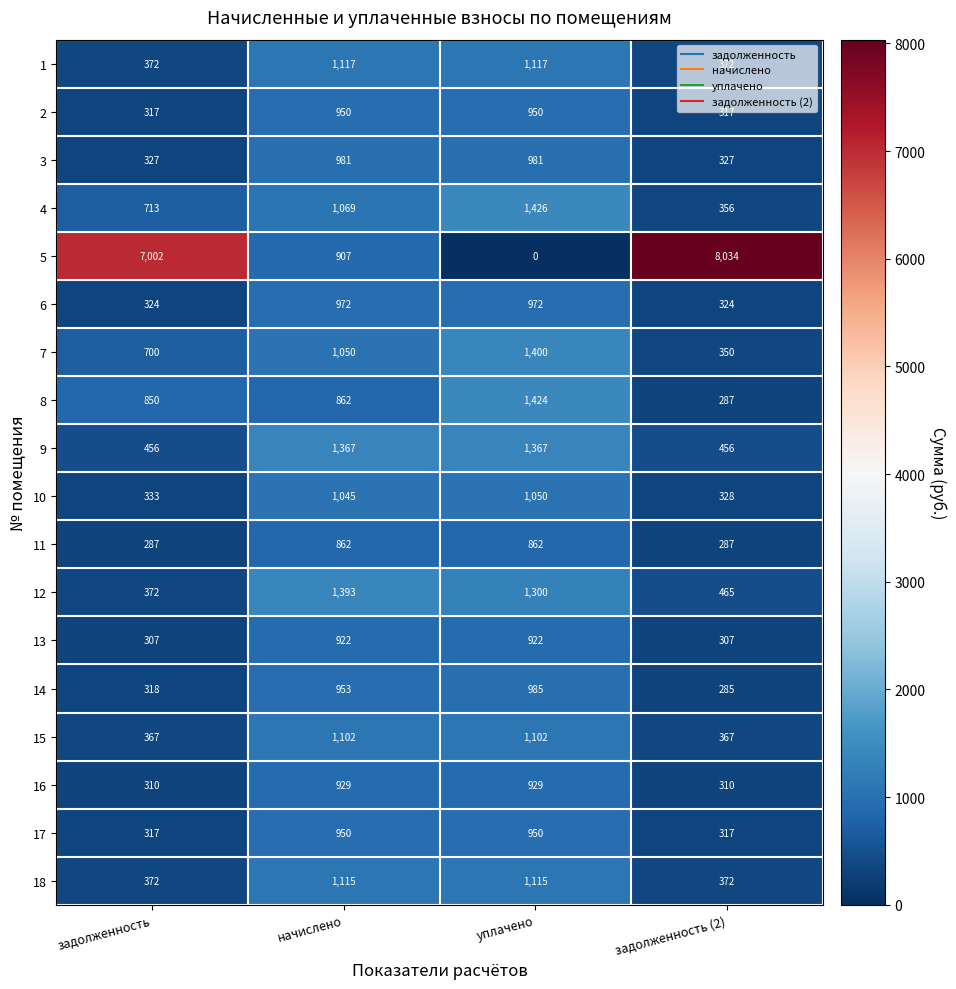

Which category has the lowest value across all series?

уплачено